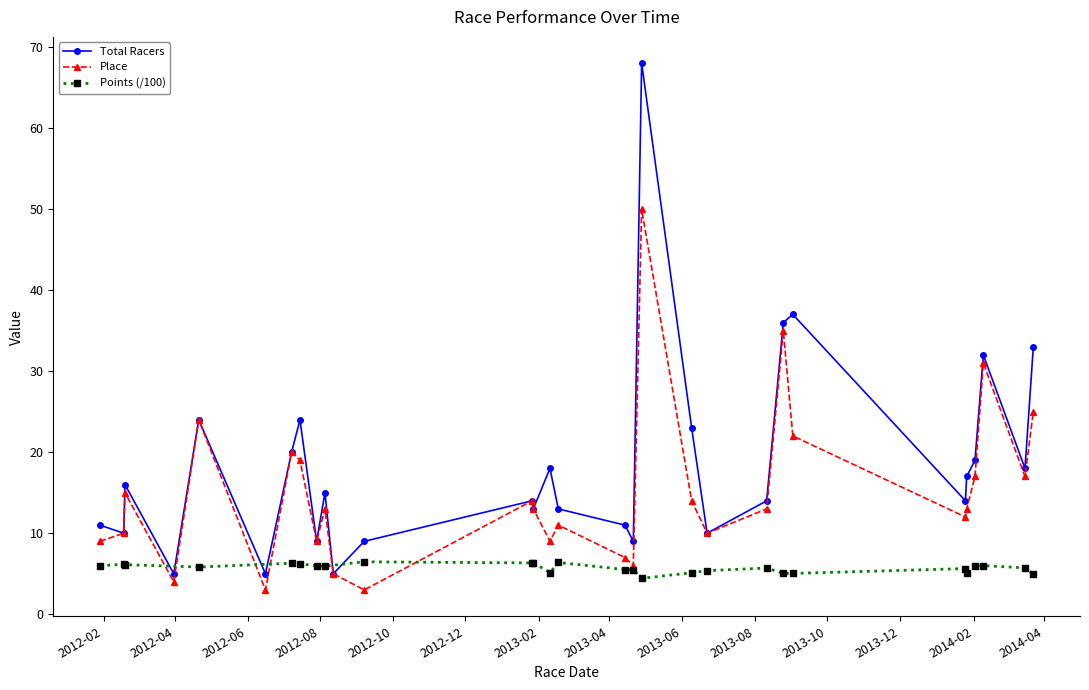

True or false: Total Racers and Place intersect in this chart.

False